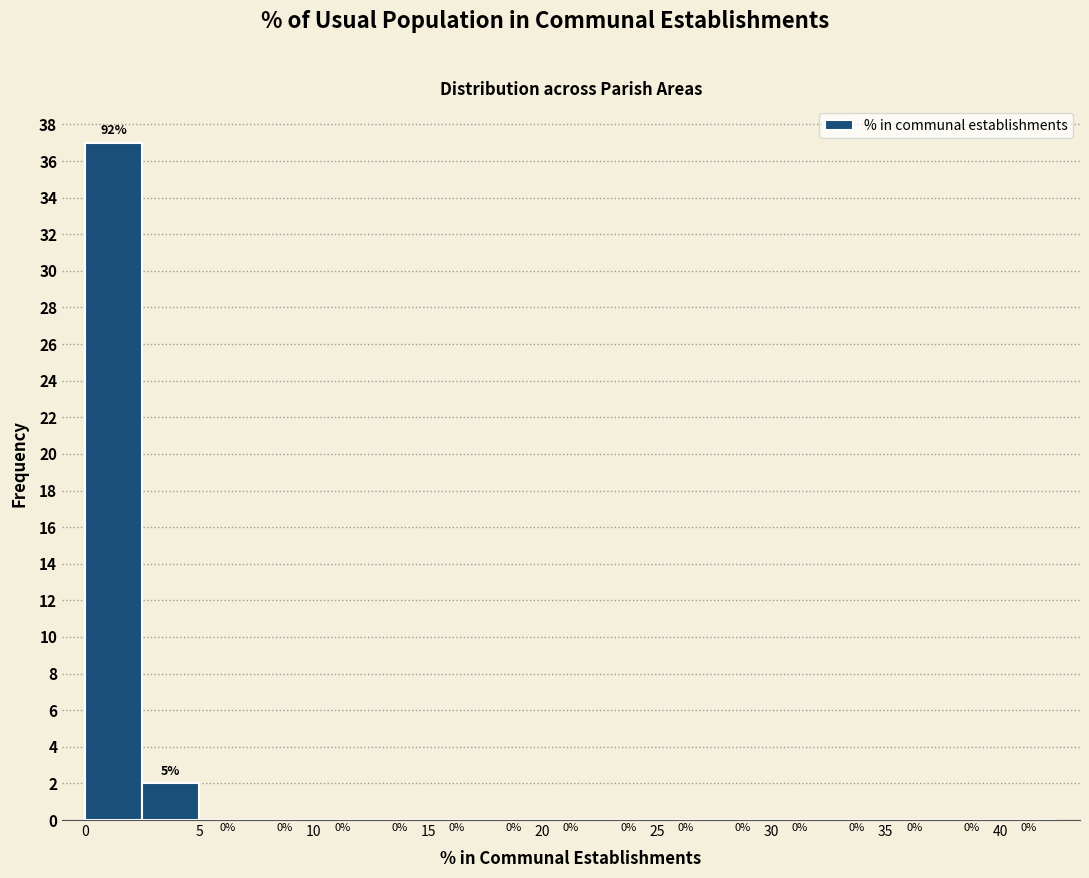

Which range on the x-axis has the tallest bar?

0.0 to 2.5